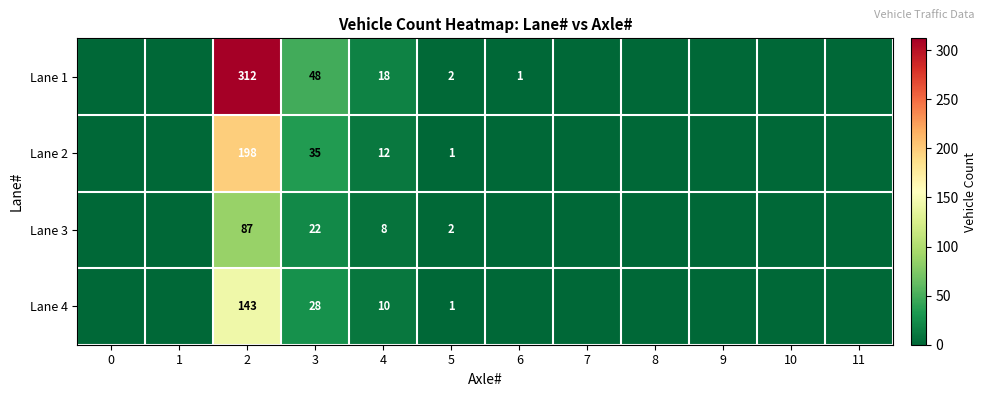

At which category is the sum across all series the highest?

2